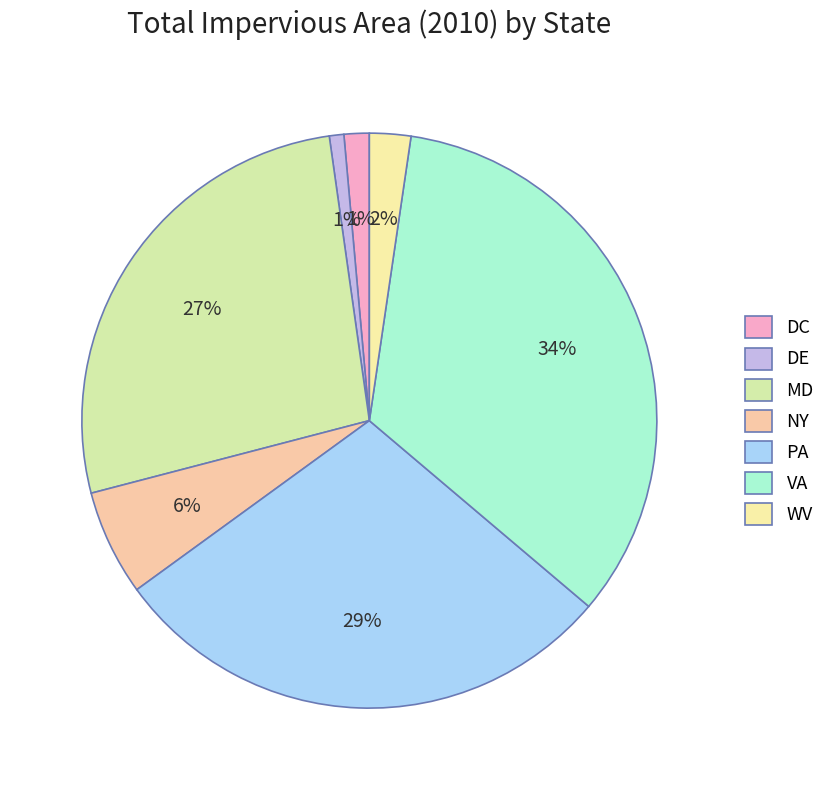

Do DE and PA together represent more than half of the pie?

No